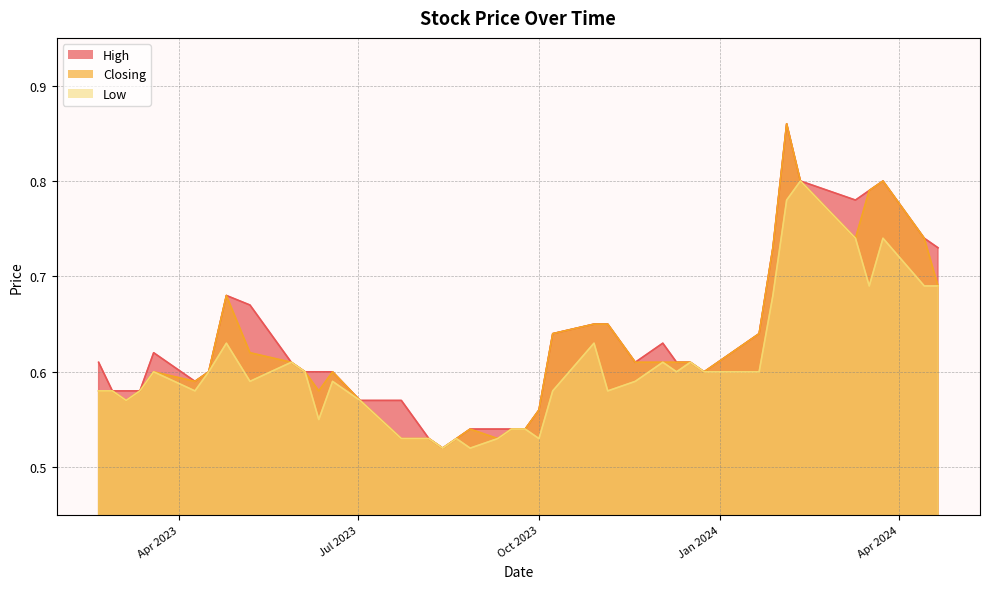

What is the sum of all Closing values?

24.9